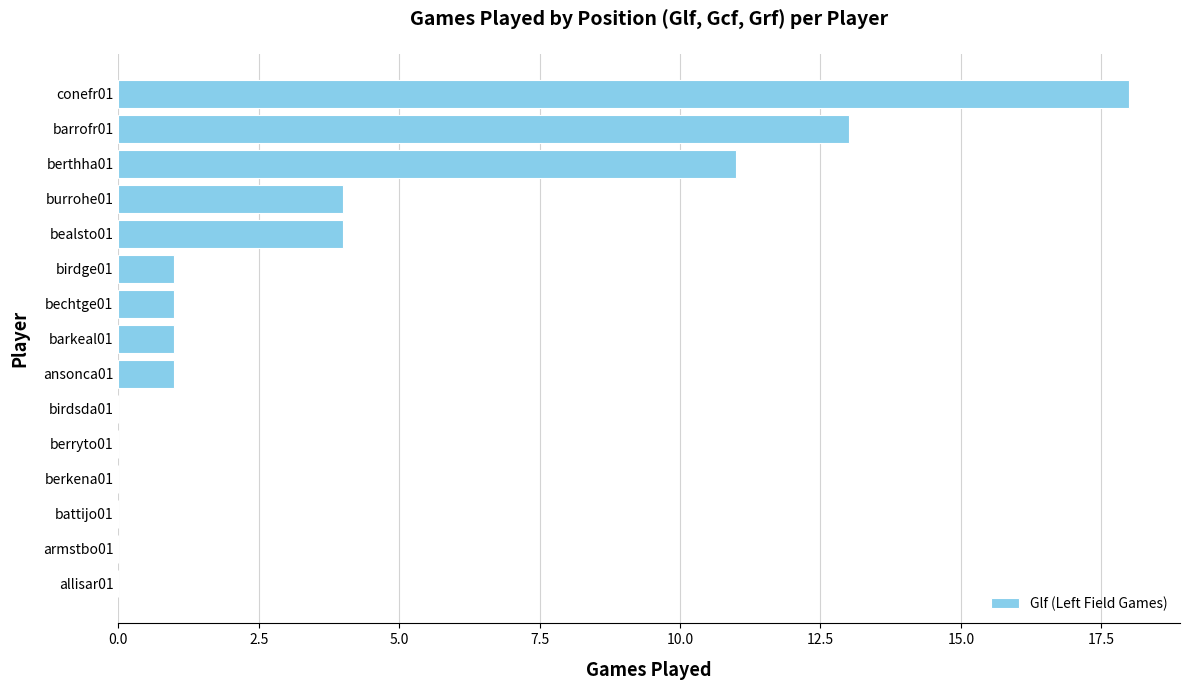

Are the bars grouped side by side (vs. stacked)?

No